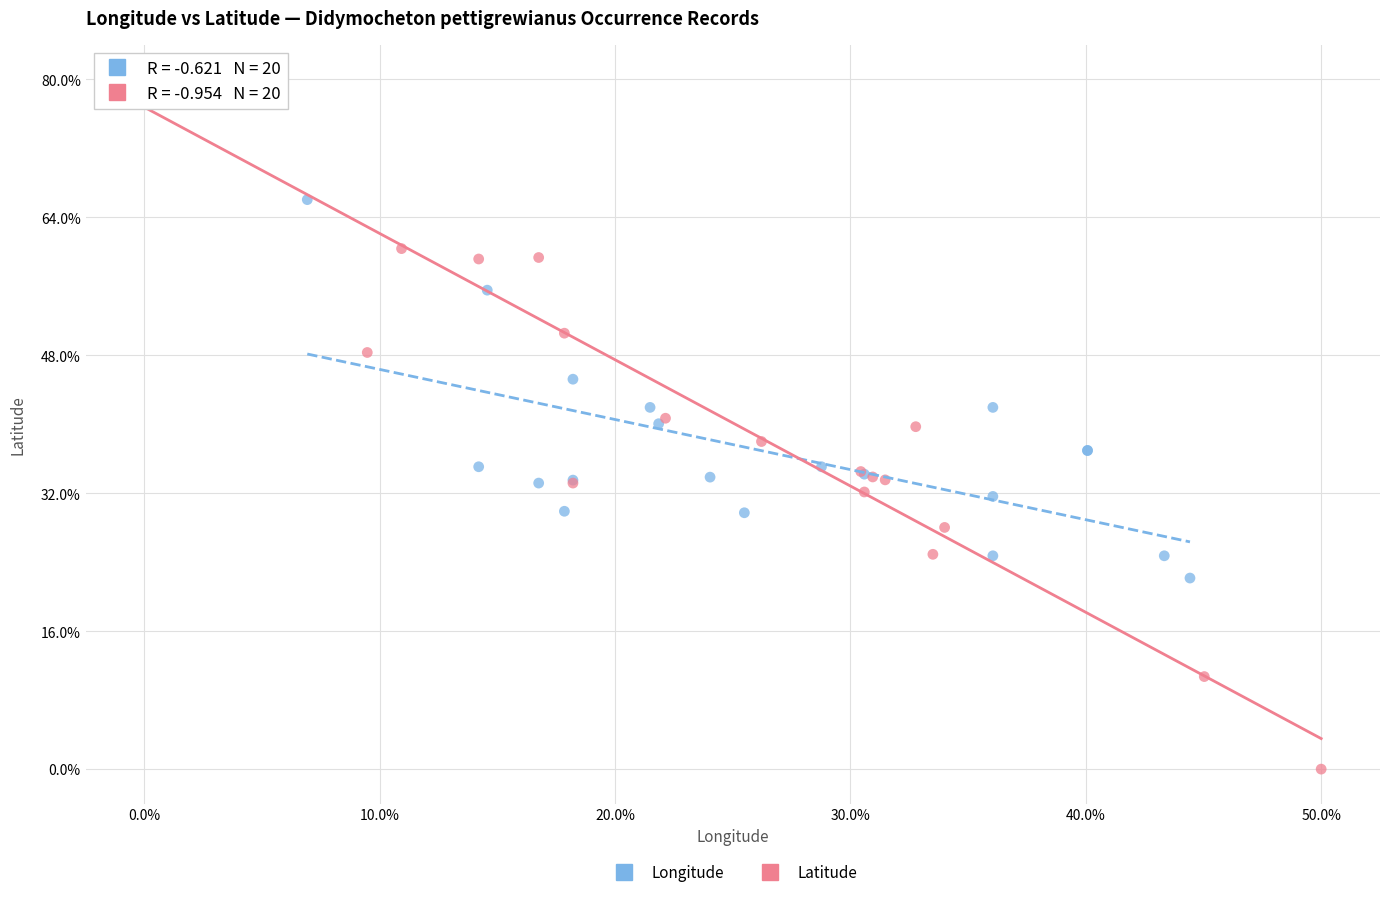

Which series has the largest Y range (max minus min)?

Latitude